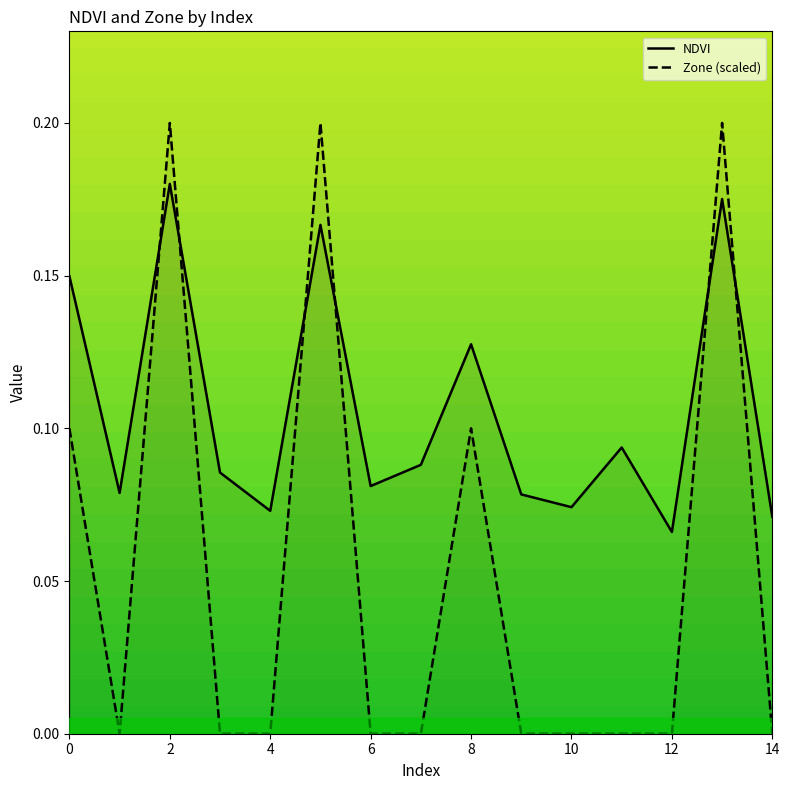

Which series changed the most between 6 and 7?

NDVI